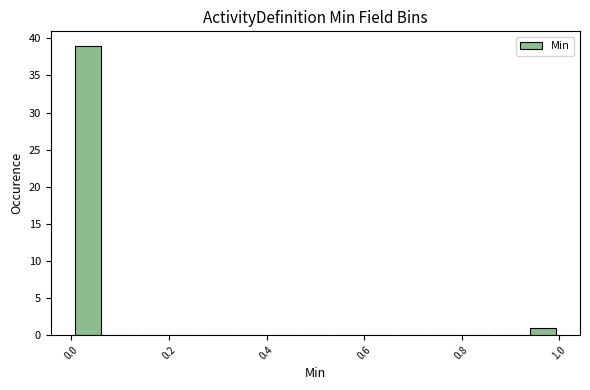

Around what value on the x-axis is the tallest bar? Give the approximate position of its centre, as read against the axis.

0.04